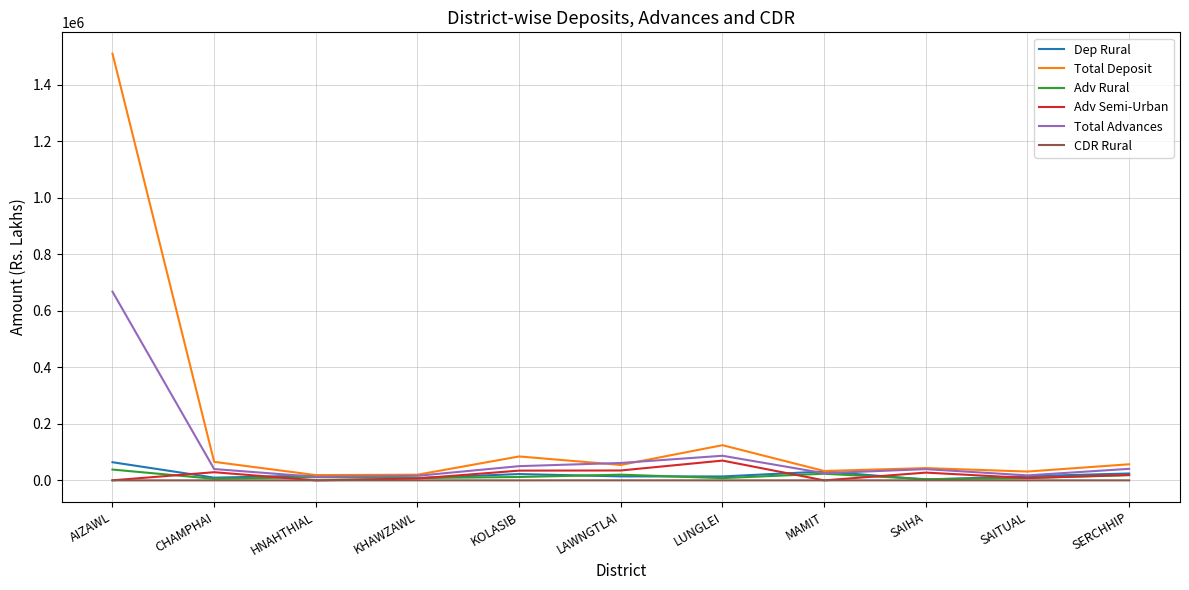

What is the difference between the maximum and minimum values in the Adv Rural series?

33962.7